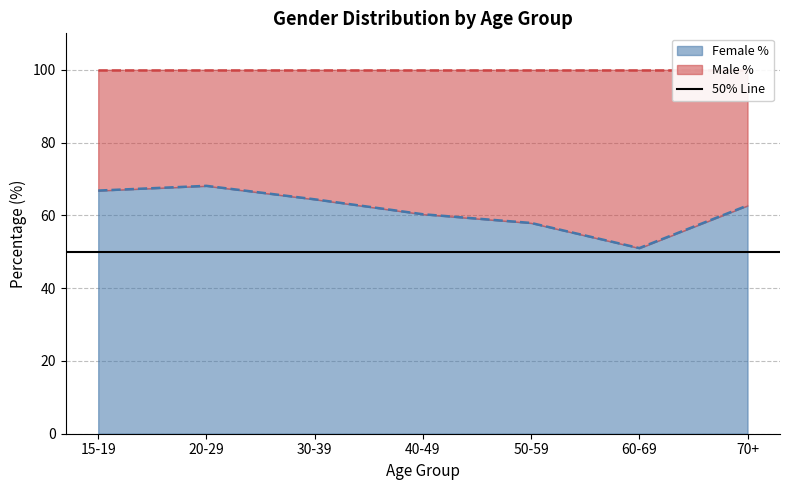

What is the change in value from 15-19 to 50-59?

-8.9